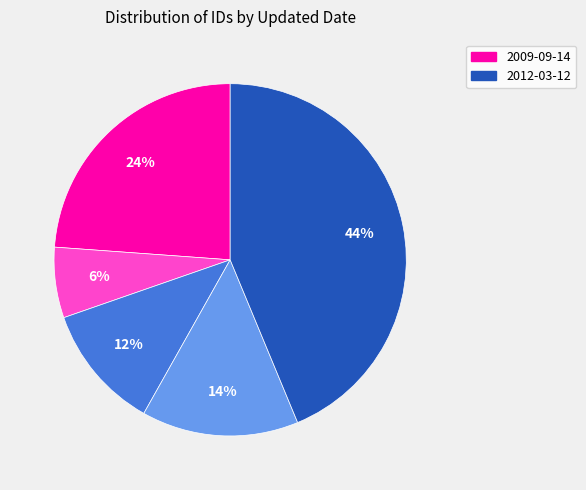

Count the number of slices in the pie.

5